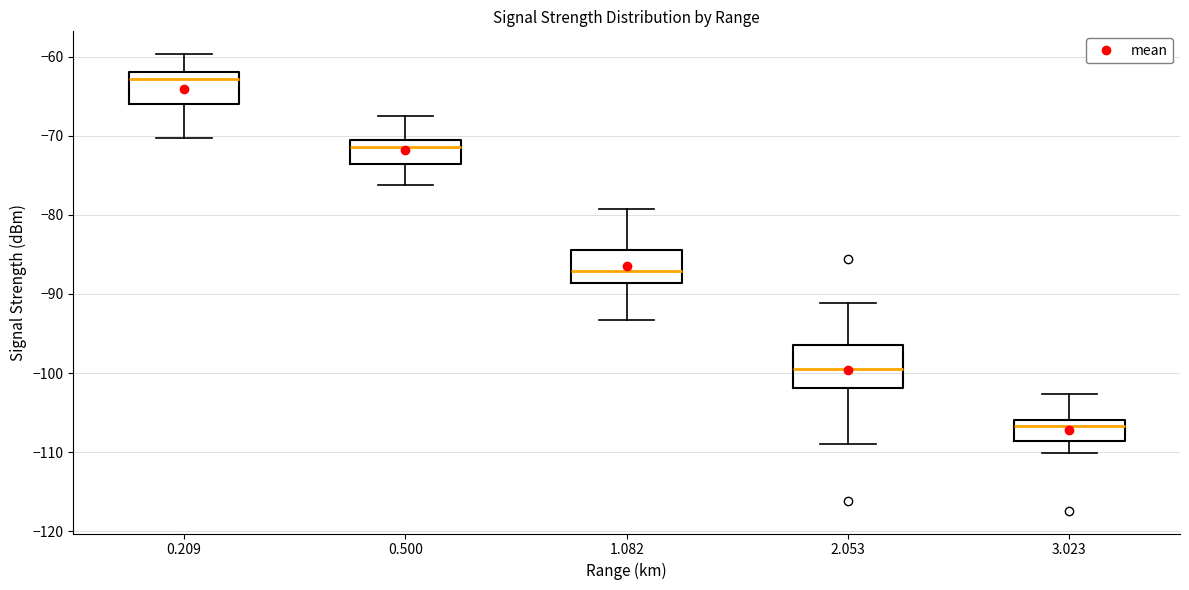

Comparing the boxes themselves (not the whiskers), which one is the tallest?

2.053